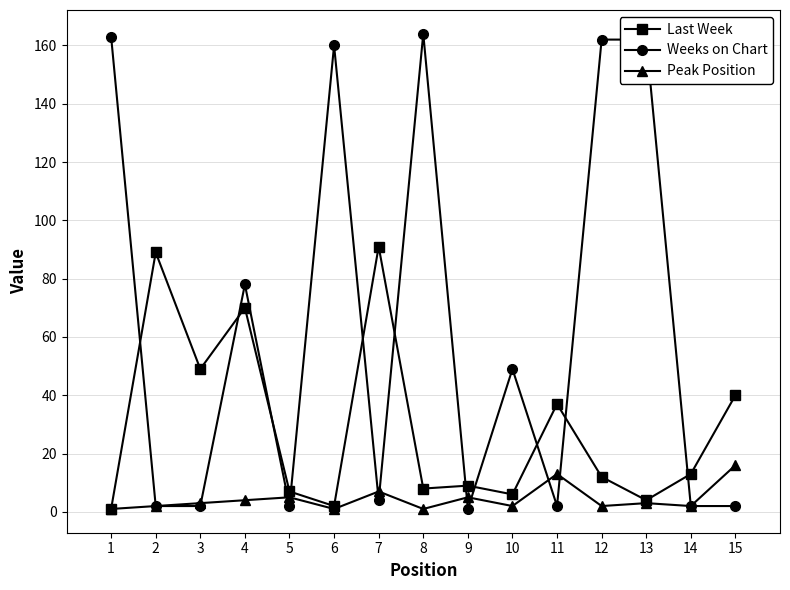

How many intersections are there between Last Week and Weeks on Chart?

11